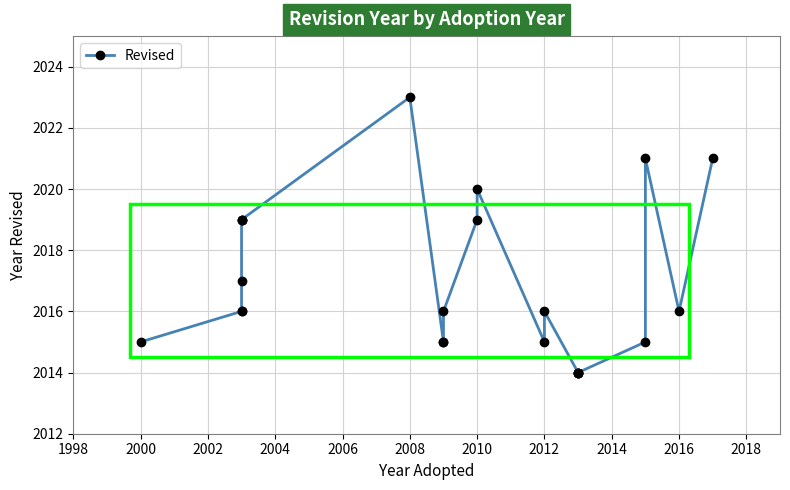

What is the smallest value displayed?

2014